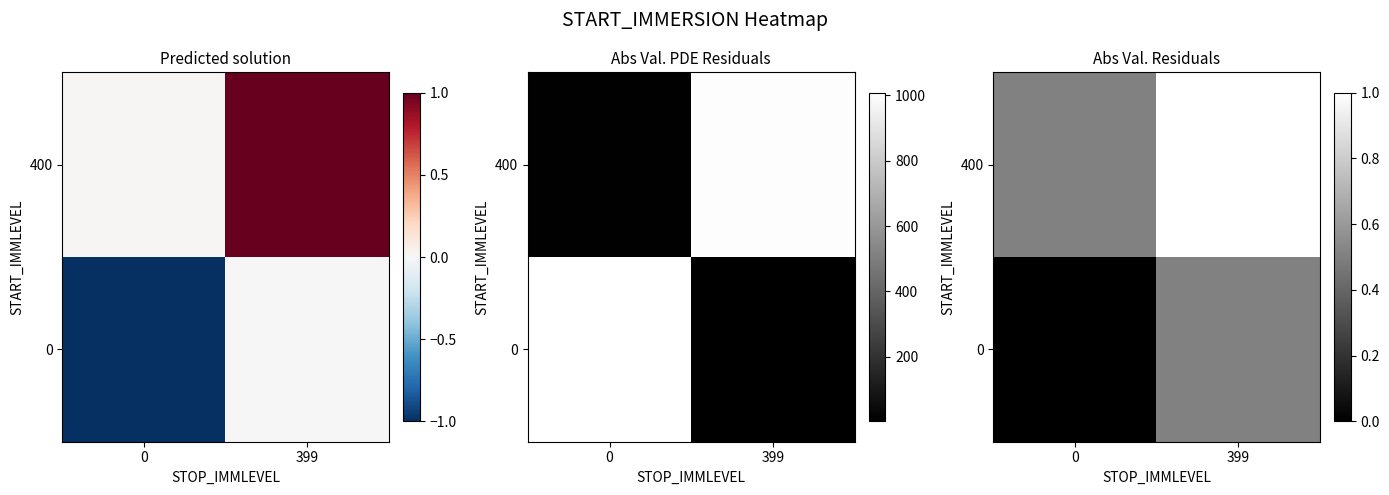

What is the difference between the highest and lowest values at 399?

0.5